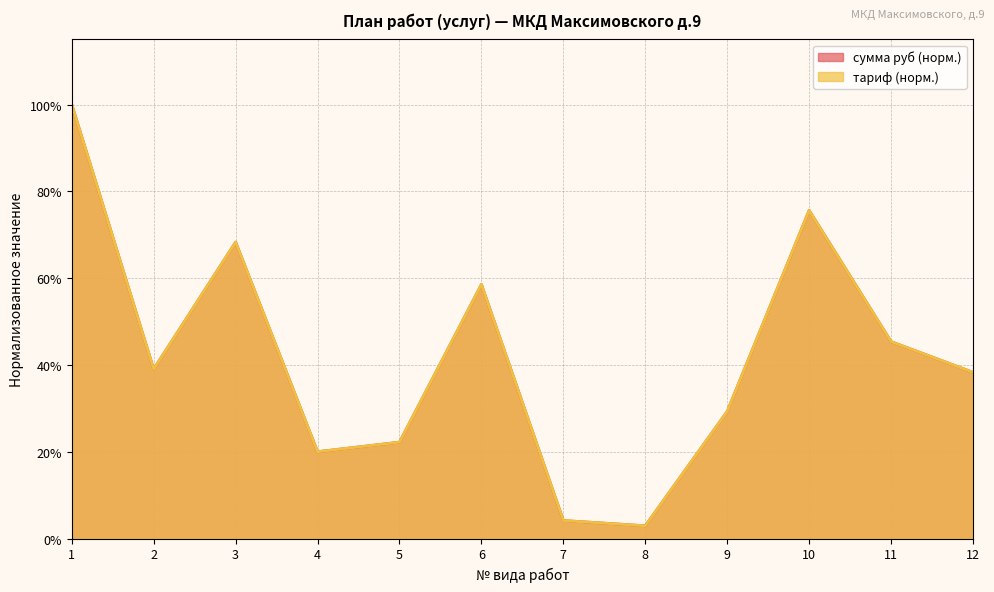

Reading left to right, list all the values displayed in this chart.

сумма руб: 1=1.0	2=0.4	3=0.7	4=0.2	5=0.2	6=0.6	7=0.0	8=0.0	9=0.3	10=0.8	11=0.5	12=0.4
тариф: 1=1.0	2=0.4	3=0.7	4=0.2	5=0.2	6=0.6	7=0.0	8=0.0	9=0.3	10=0.8	11=0.5	12=0.4